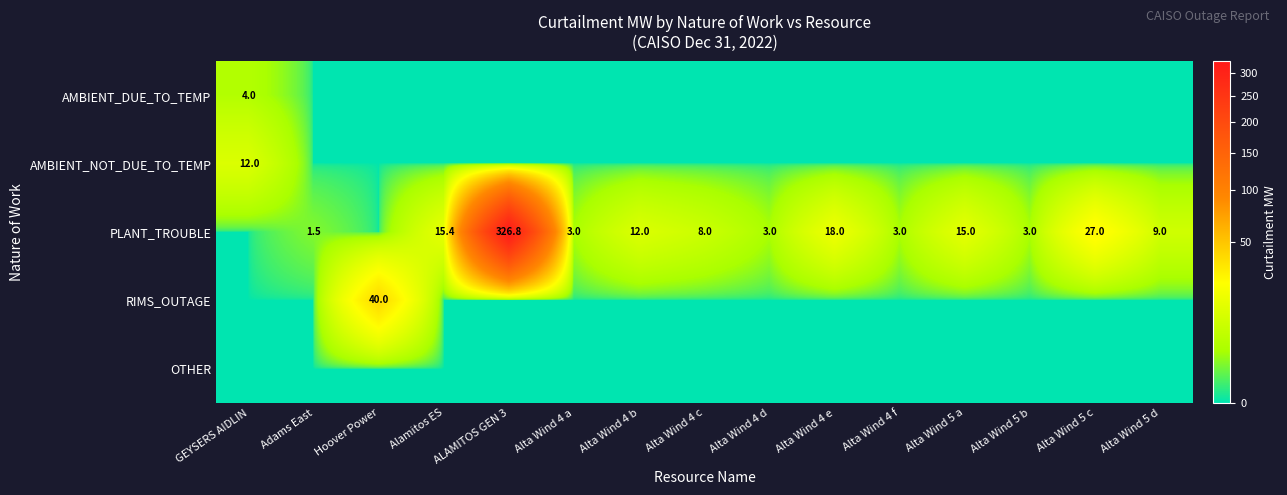

What is the sum of the PLANT_TROUBLE values at Alta Wind 5 d and Alta Wind 4 a?

12.0